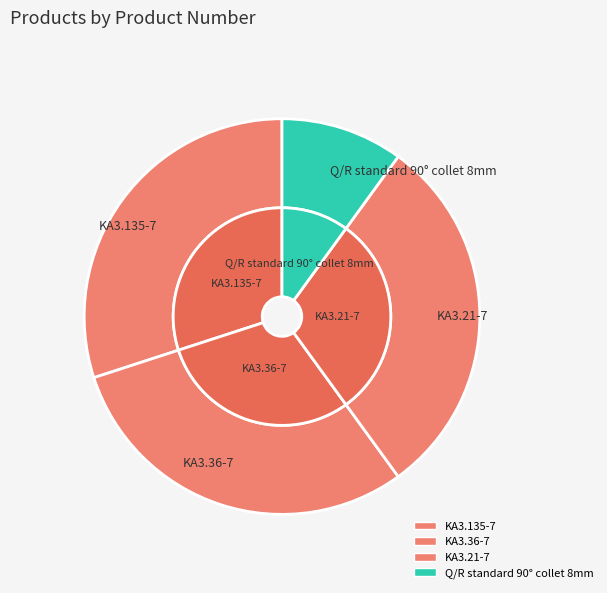

Does KA3.135-7 represent more than half of the total?

No